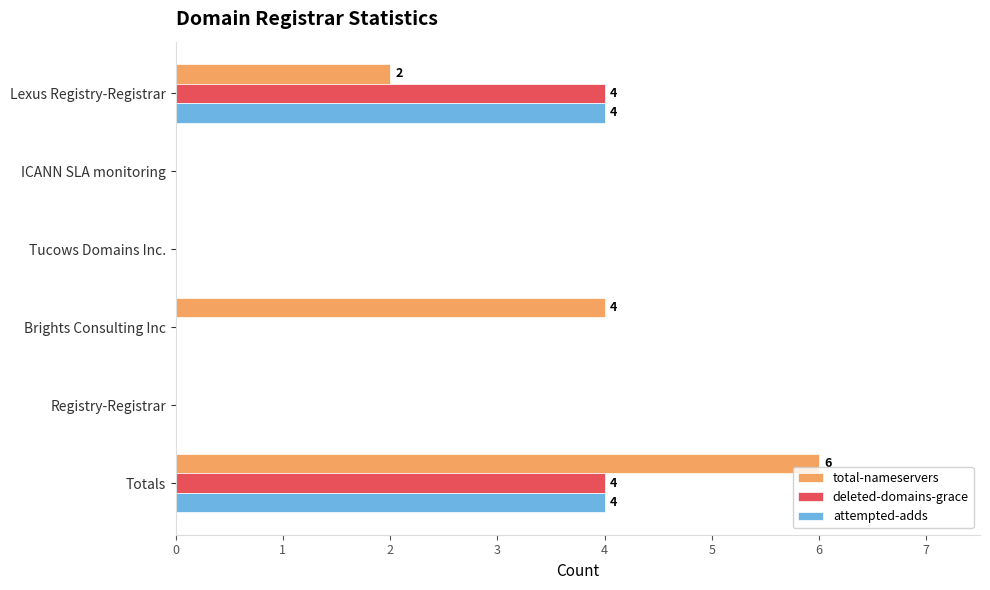

True or false: deleted-domains-grace has a value of 2 at ICANN SLA monitoring.

False